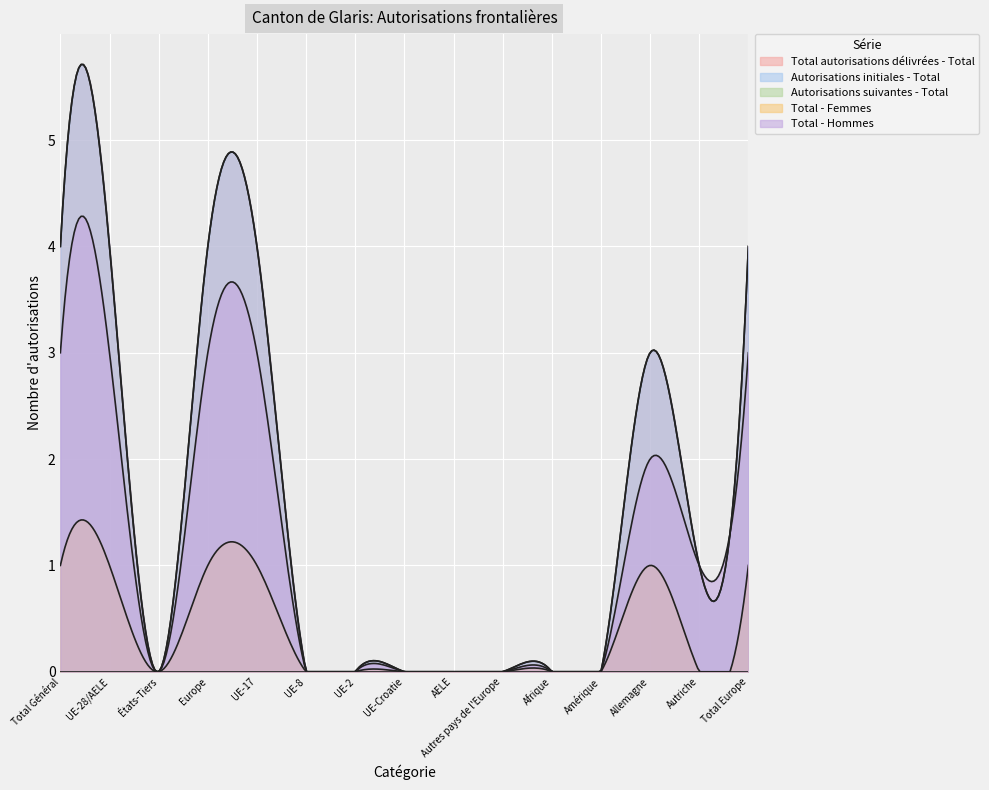

What are all the series names shown in the legend?

Total autorisations délivrées - Total, Autorisations initiales - Total, Autorisations suivantes - Total, Total - Femmes, Total - Hommes